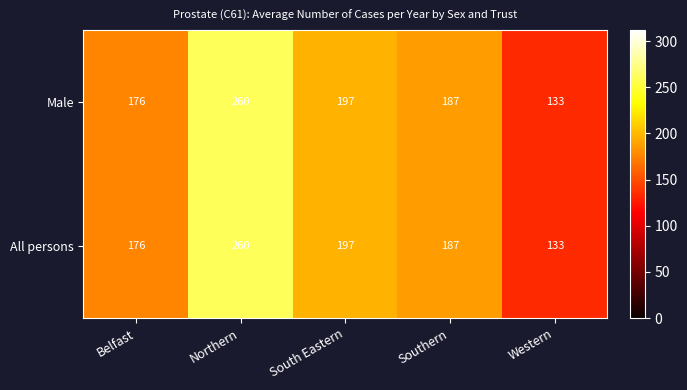

What is the average value of the Male series?

191